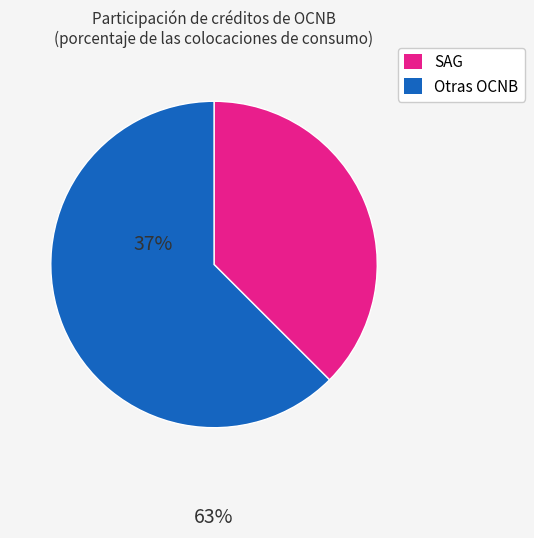

Rank the categories by value from highest to lowest.

Otras OCNB, SAG